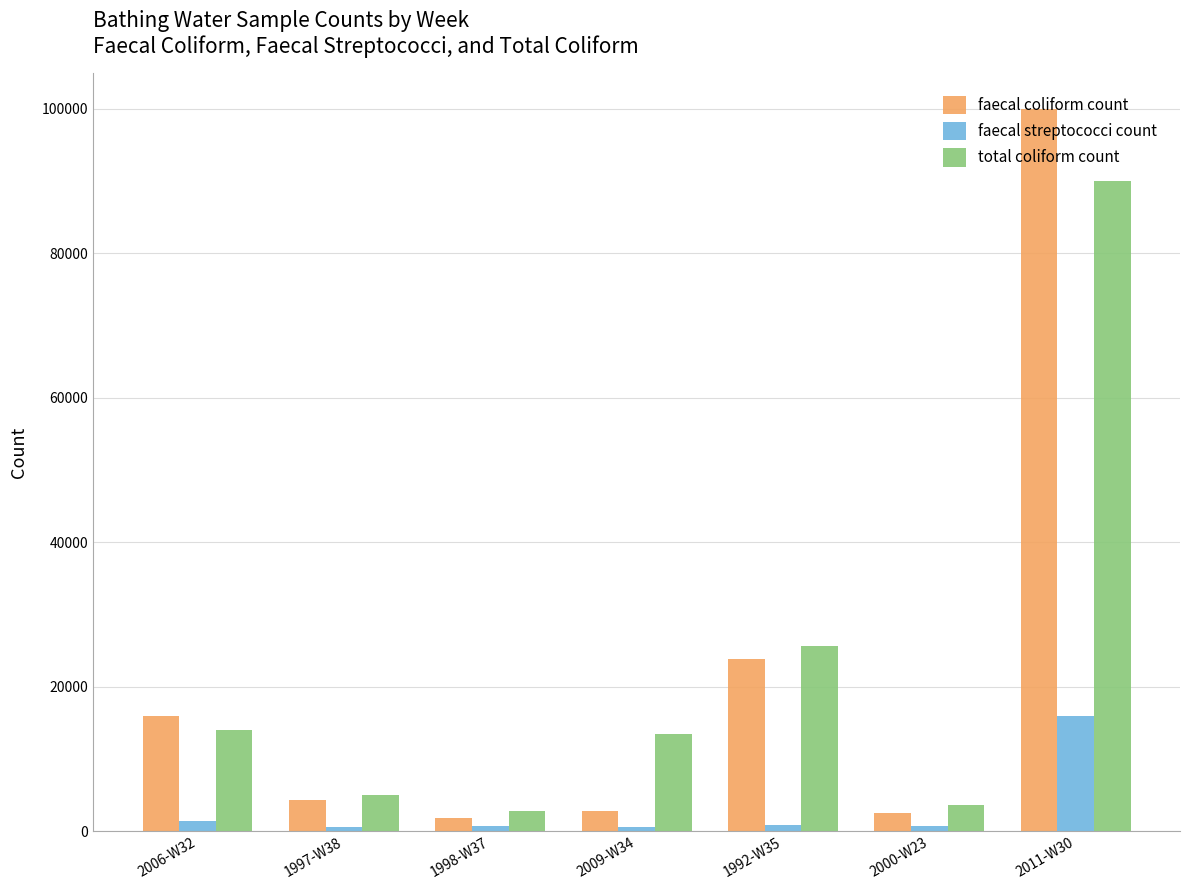

At how many categories does at least one series exceed 2090?

7